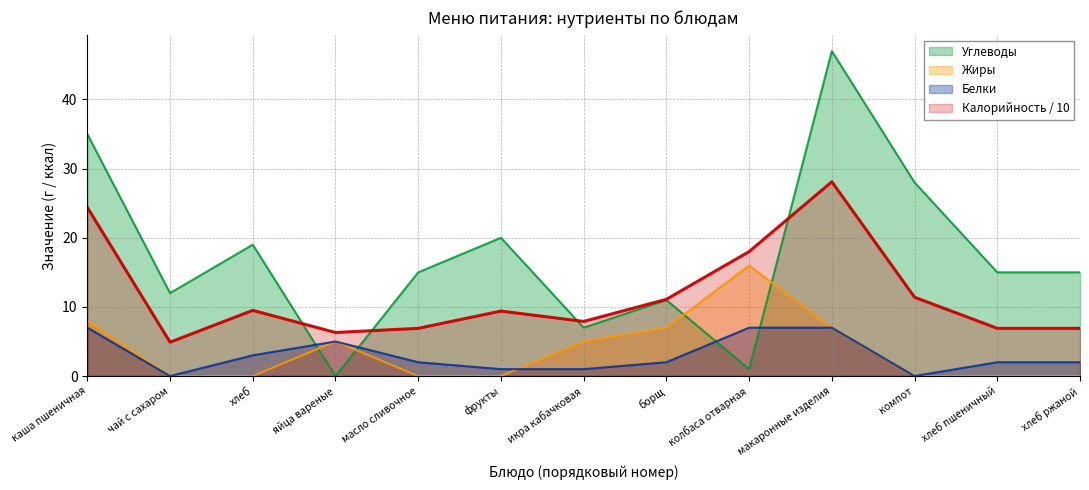

What is the label of the 12th point from the right?

чай с сахаром